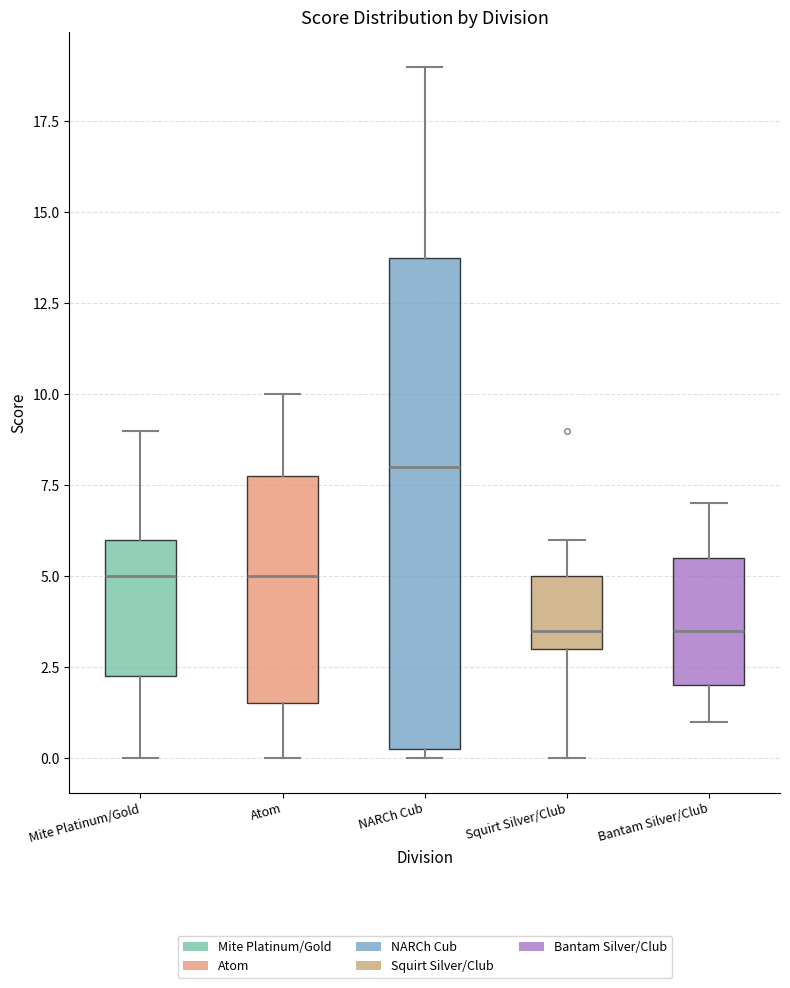

Reading left to right, transcribe this box plot: for each box, give where its median line is, the range the box spans, and where its two whiskers end, as read against the y-axis. The values are not printed on the chart, so give them approximately, as read against the axis.

Mite Platinum/Gold: median 5.0, box 2.5 to 6.0, whiskers 0.0 to 9.0
Atom: median 5.0, box 1.5 to 8.0, whiskers 0.0 to 10.0
NARCh Cub: median 8.0, box 0.5 to 14.0, whiskers 0.0 to 19.0
Squirt Silver/Club: median 3.5, box 3.0 to 5.0, whiskers 0.0 to 6.0
Bantam Silver/Club: median 3.5, box 2.0 to 5.5, whiskers 1.0 to 7.0